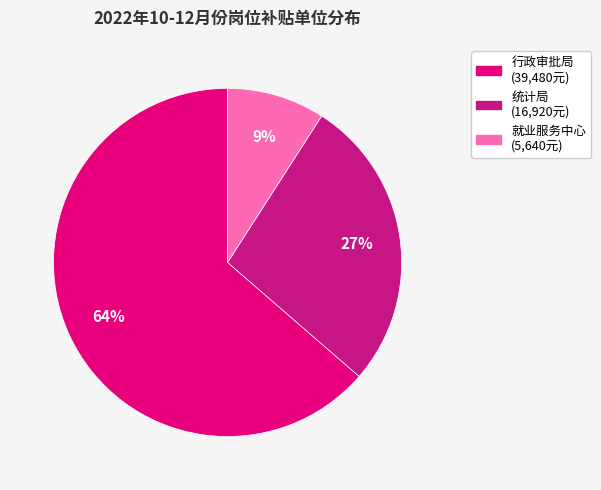

Count the number of slices in the pie.

3